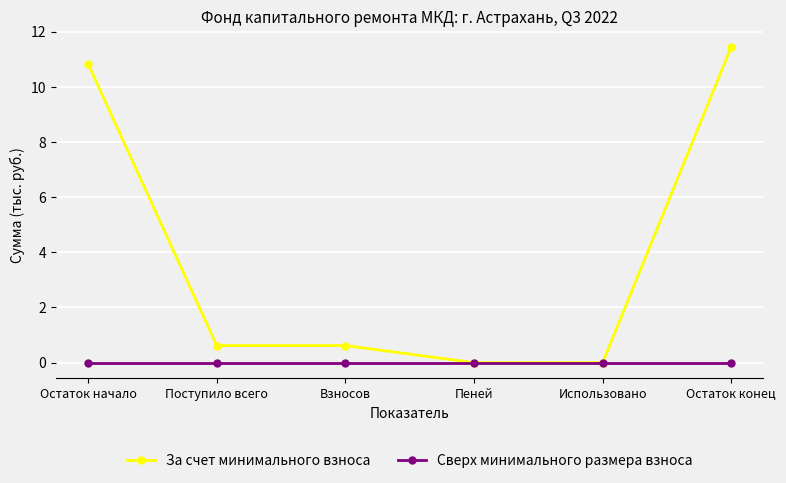

How many series are shown in this chart?

2